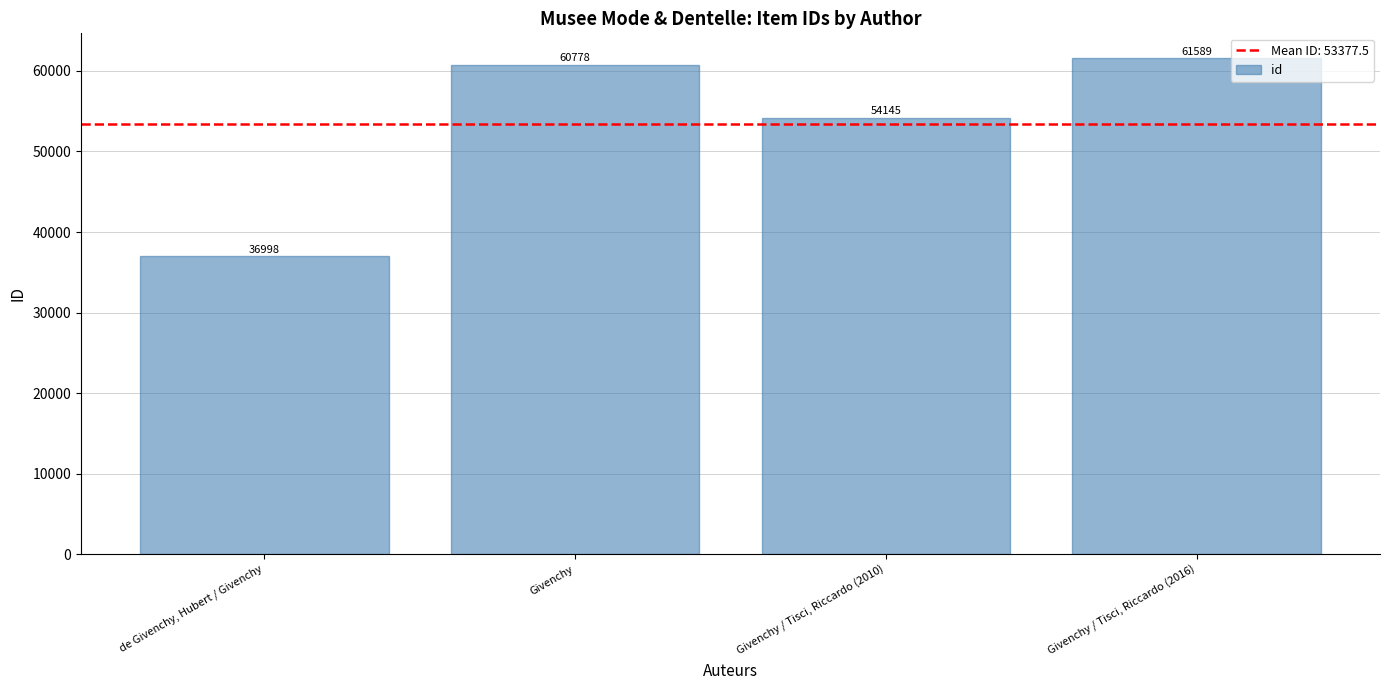

What is the difference between the maximum and second lowest values?

7444